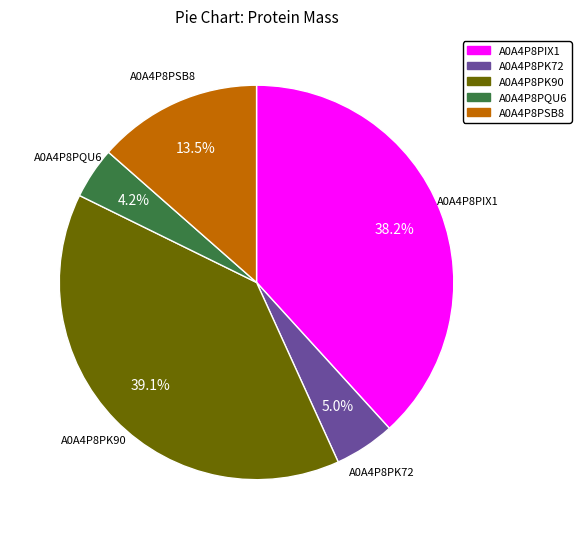

To the nearest percent, what is the difference between the A0A4P8PIX1 and A0A4P8PQU6 slice percentages?

34%